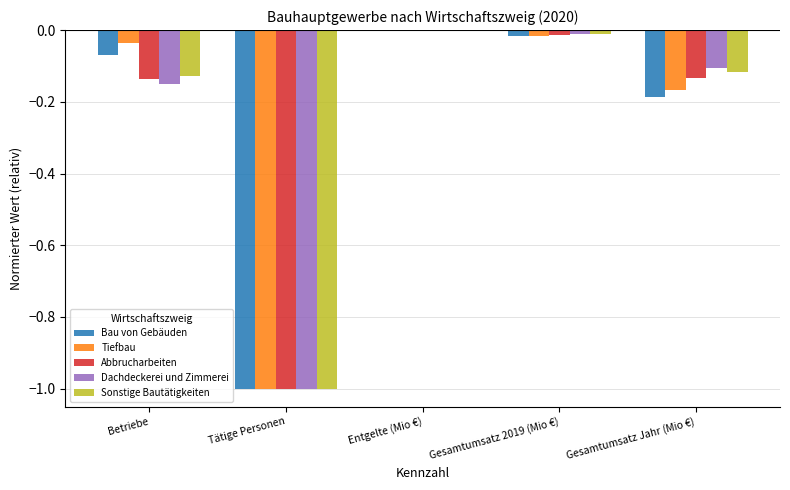

True or false: Bau von Gebäuden has a value of -0.0 at Gesamtumsatz 2019 (Mio €).

True